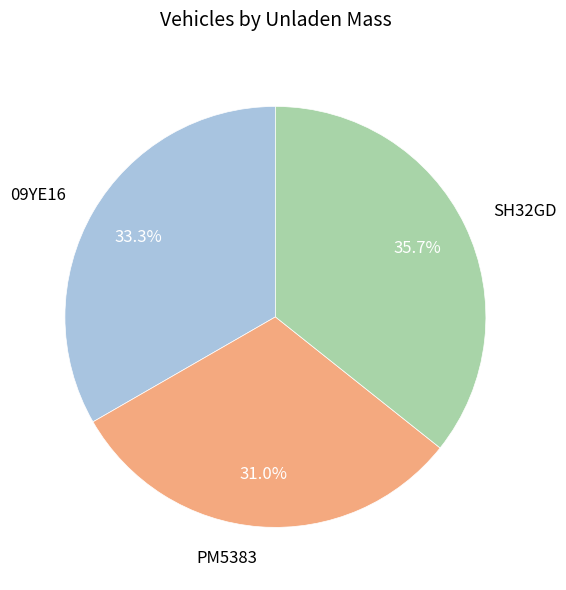

How much of the chart is everything except 09YE16?

66.7%